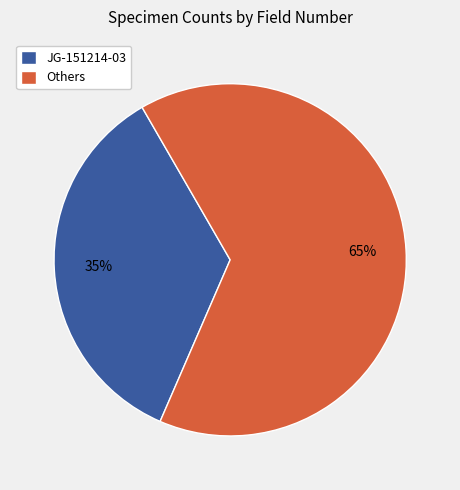

Which slice is the largest?

Others